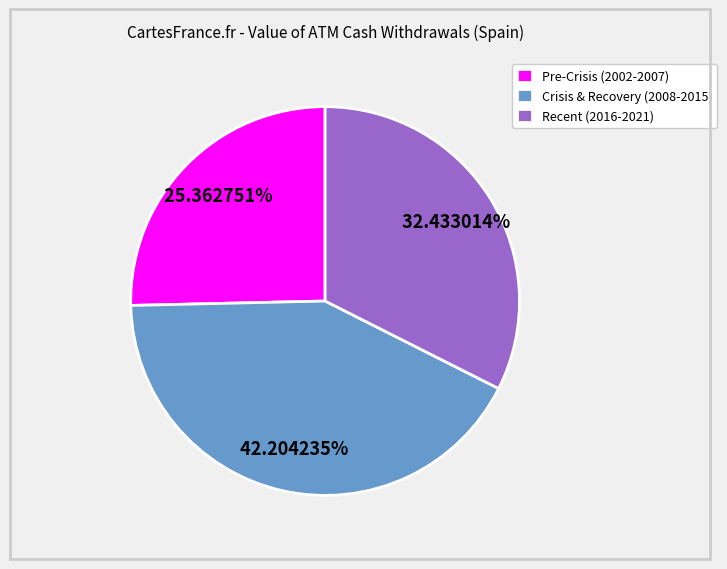

What is the largest slice in the pie chart?

Crisis & Recovery (2008-2015)